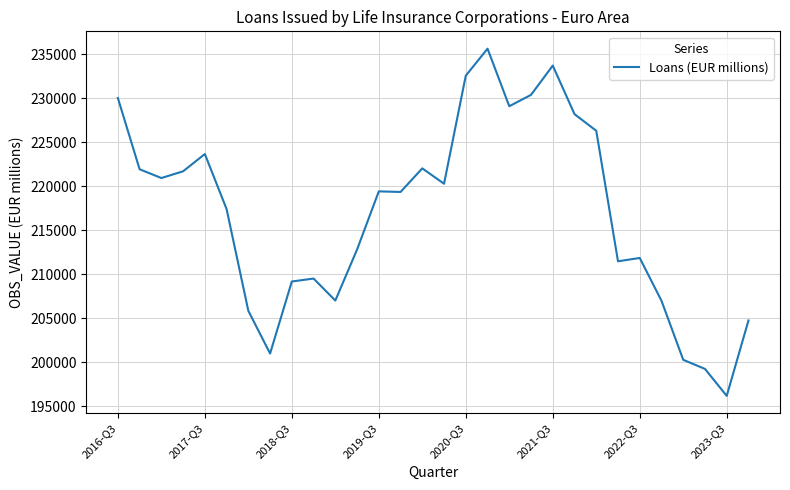

What is the minimum value shown in the chart?

196162.8